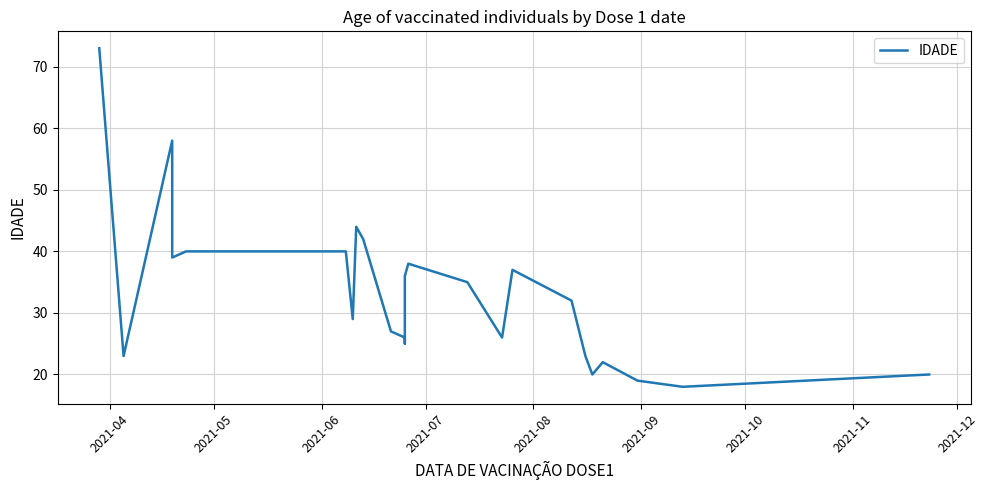

How many categories are shown in the chart?

26